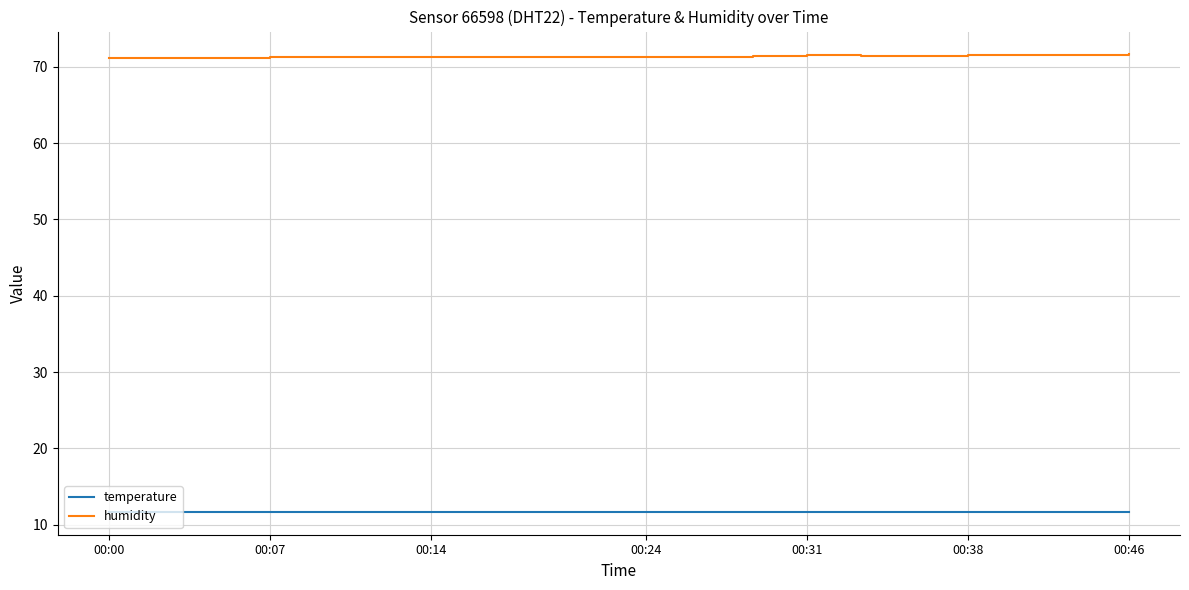

Which series has the largest total across all categories?

humidity